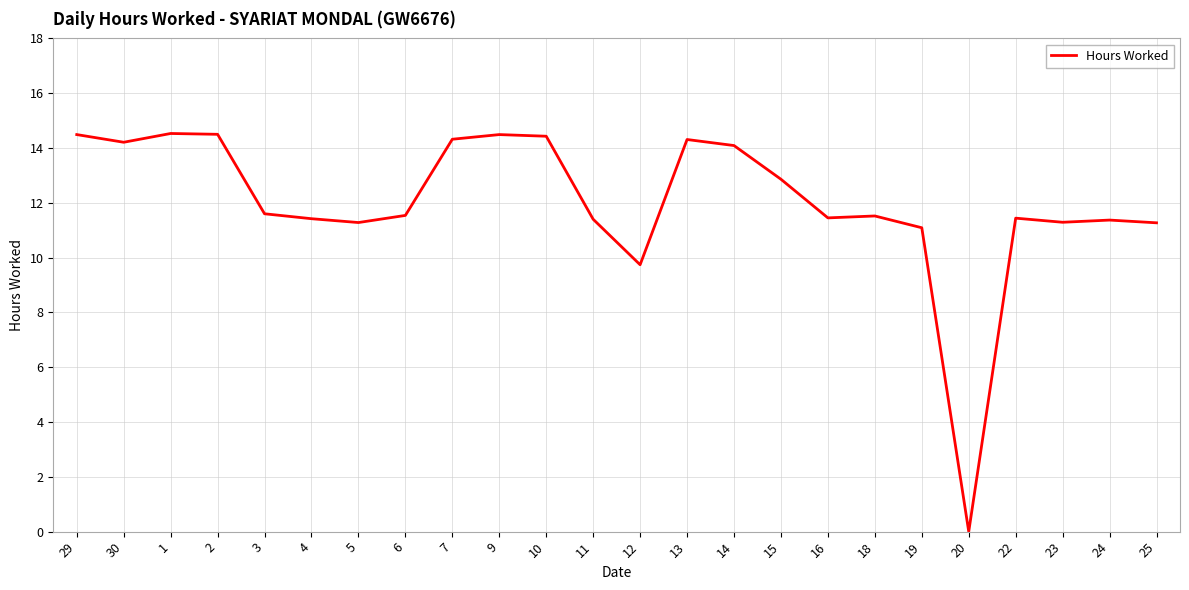

How many values are below 11?

2